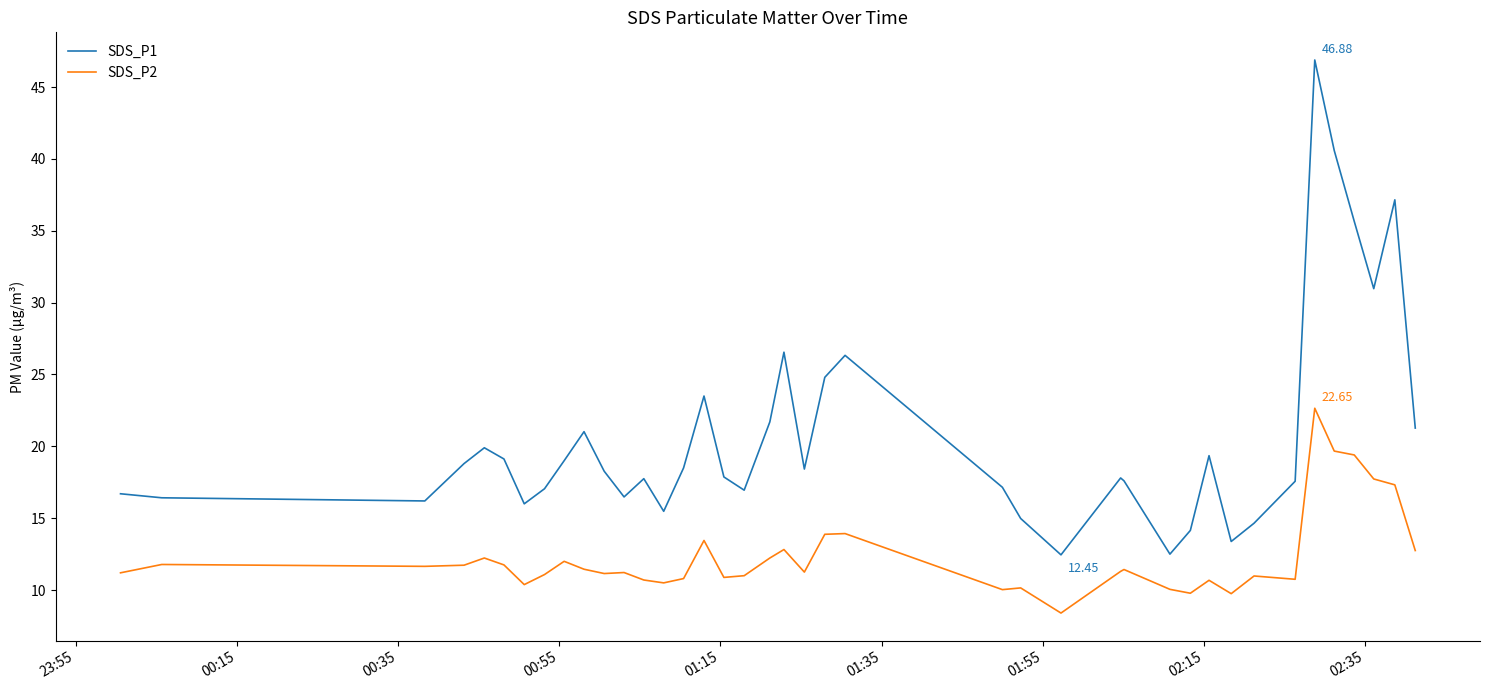

Which series has the largest range (max minus min)?

SDS_P1